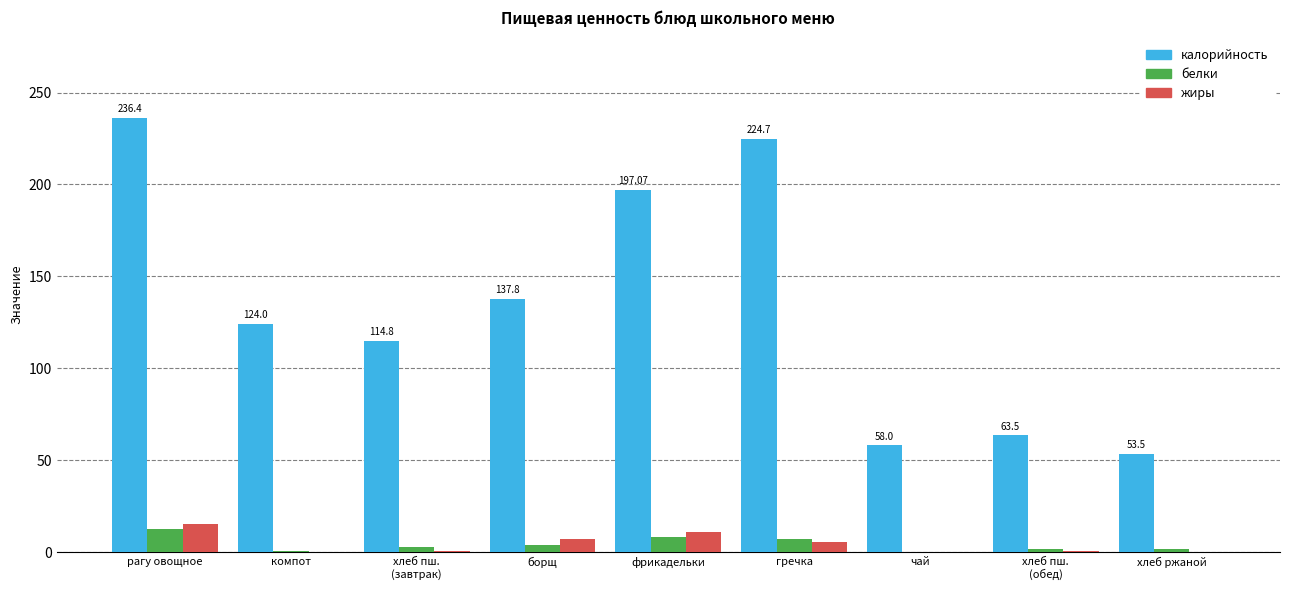

Which series has the largest range (max minus min)?

калорийность